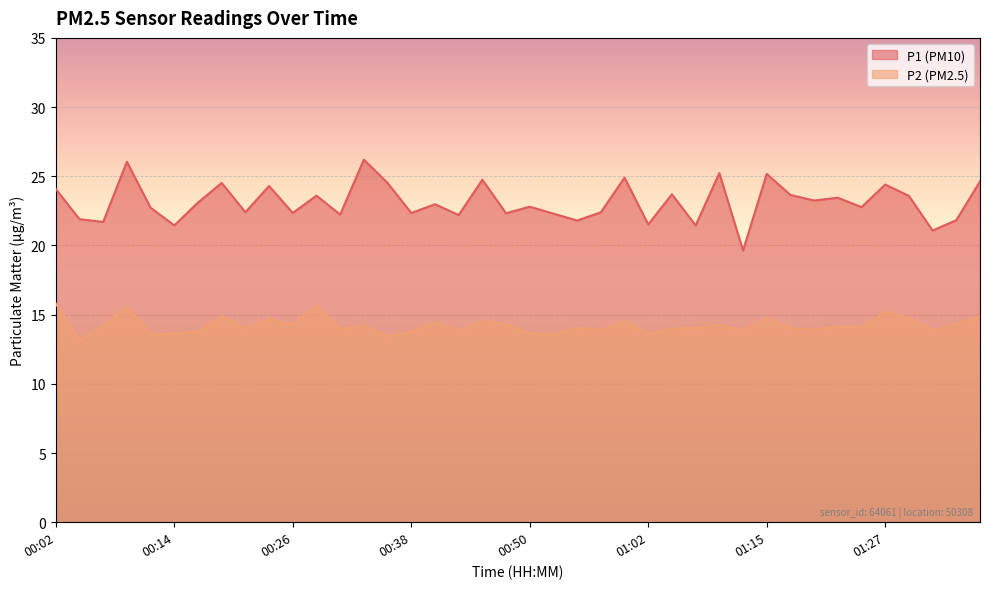

What is the approximate value of P1 at 00:55?

21.8